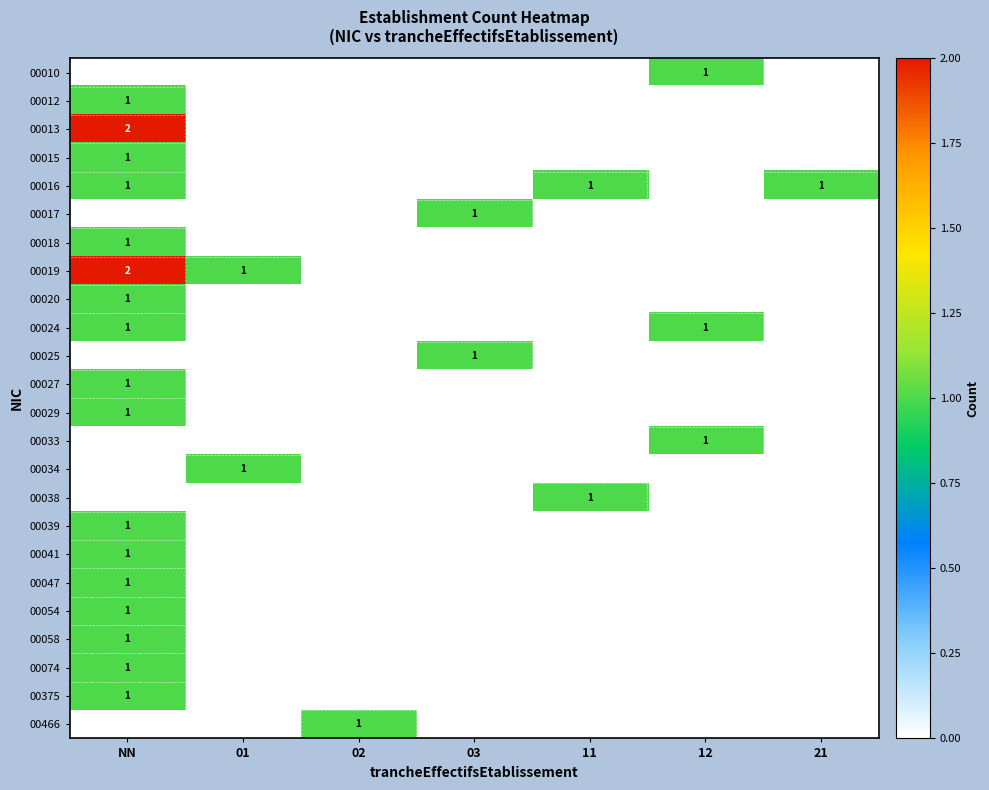

What is the spread (max minus min) of values at NN?

2